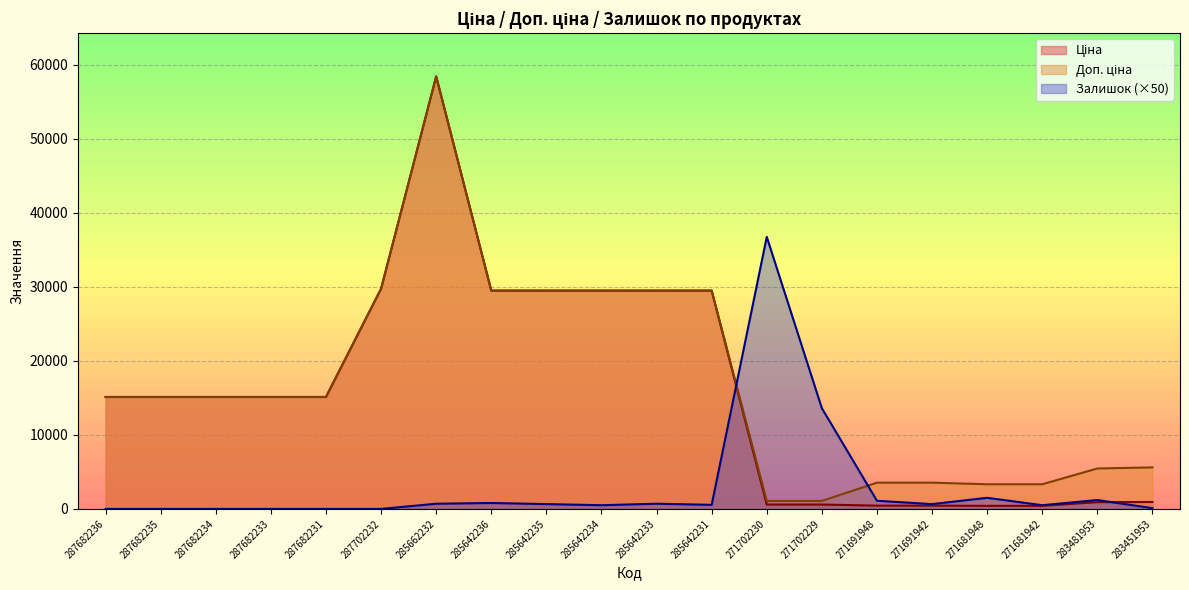

Rank the series by their maximum value, from highest to lowest.

Ціна, Доп. ціна, Залишок